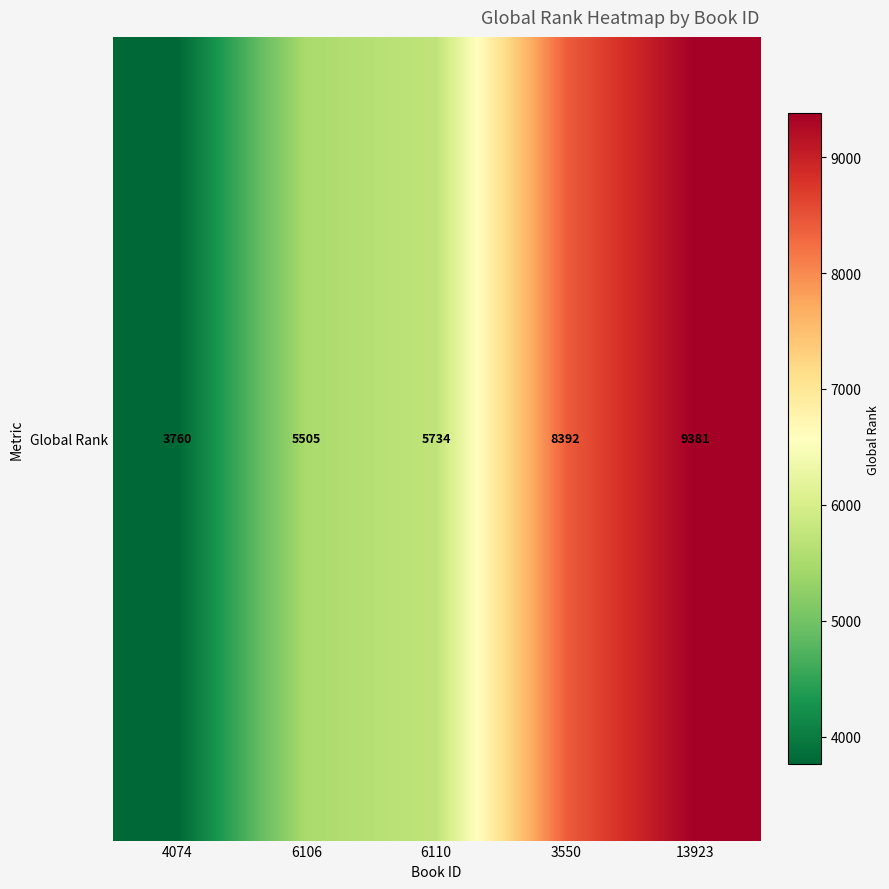

The chart shows a value of 5734 at 6110. True or false?

True